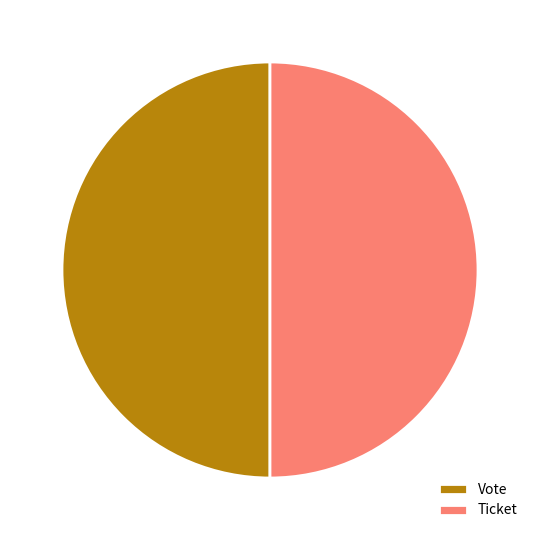

Do Ticket and Vote together represent more than half of the pie?

Yes